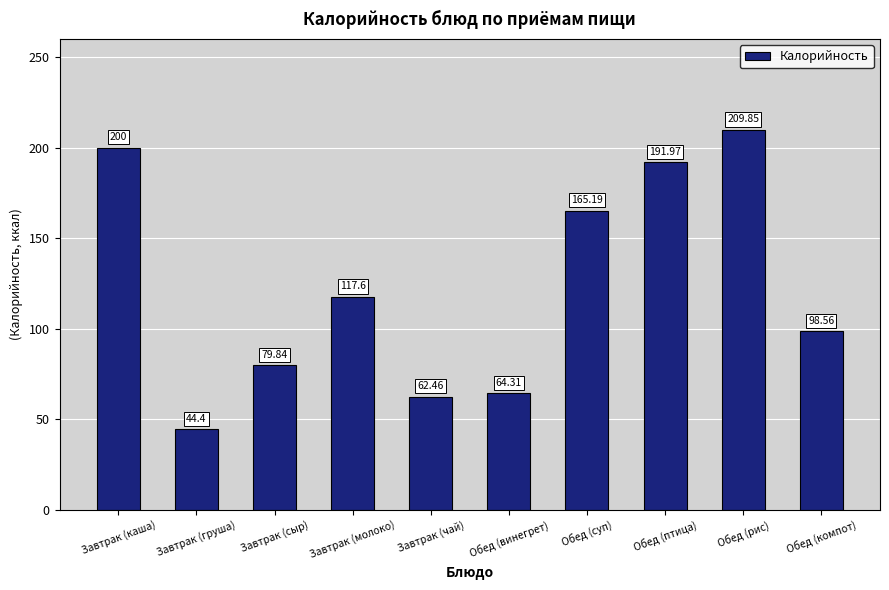

The chart shows a value of 209.8 at Обед (рис). True or false?

True